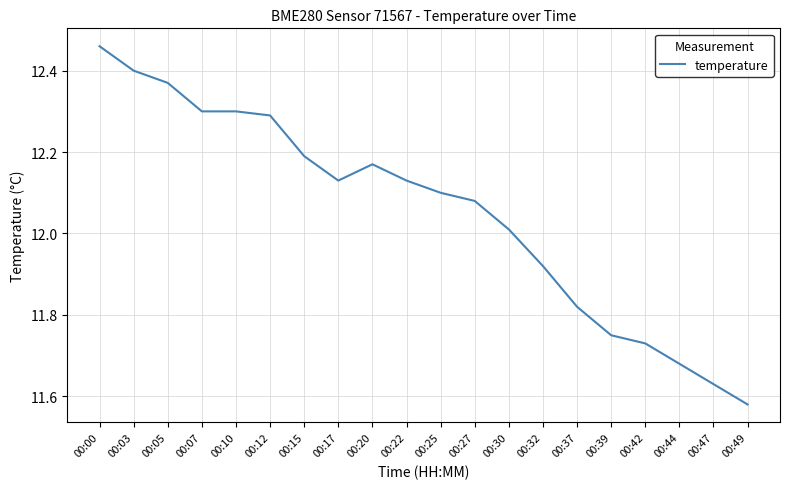

Which category has the lowest value across all series?

00:49